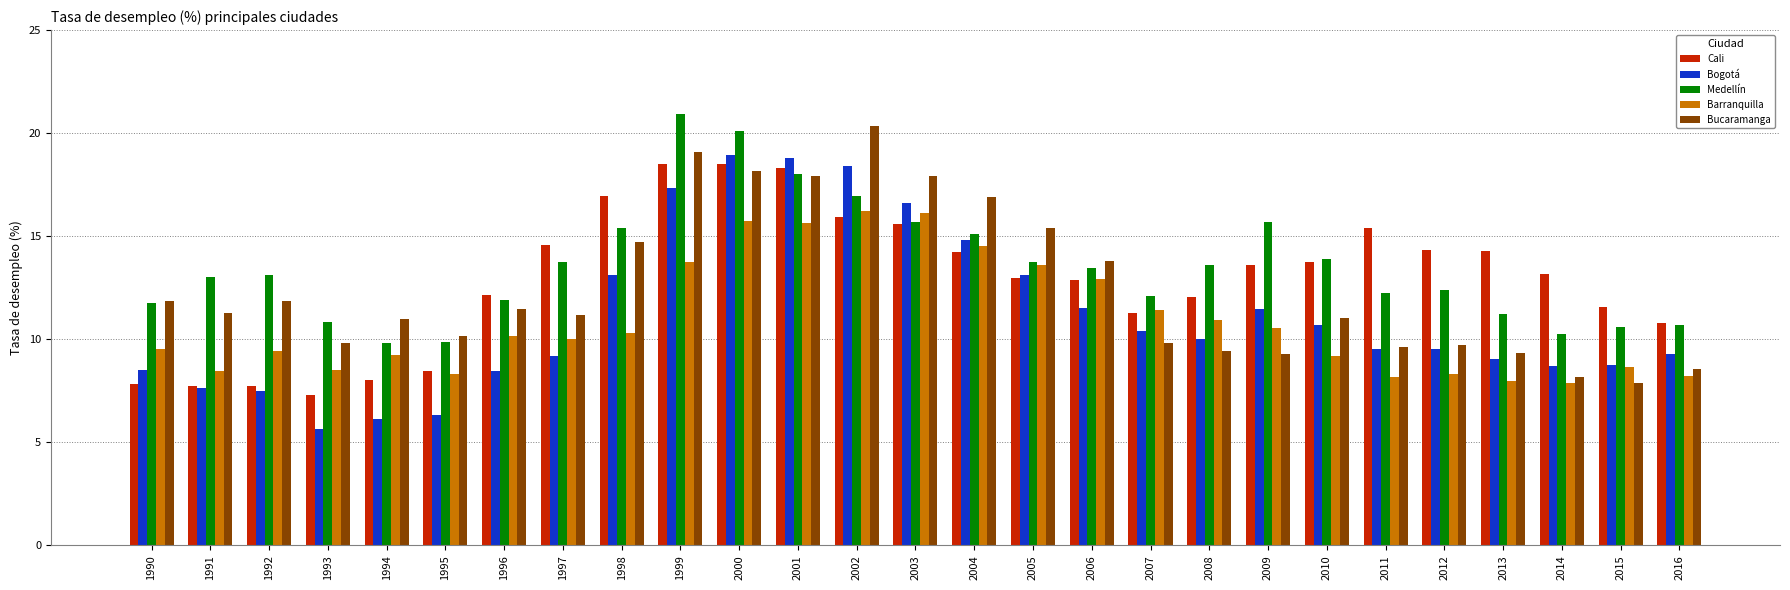

What is the difference between the second highest and second lowest values in the Cali series?

10.8